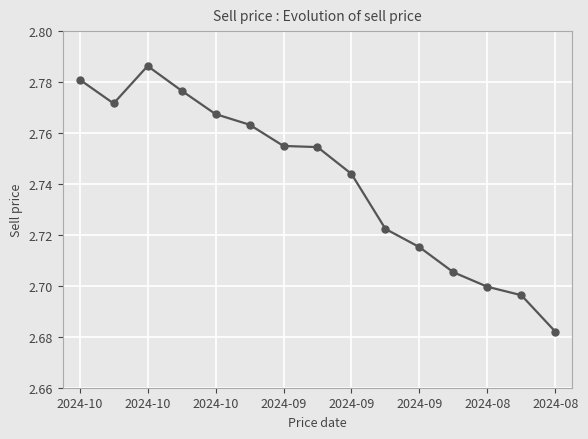

Count the values in the range 2 to 3.

15